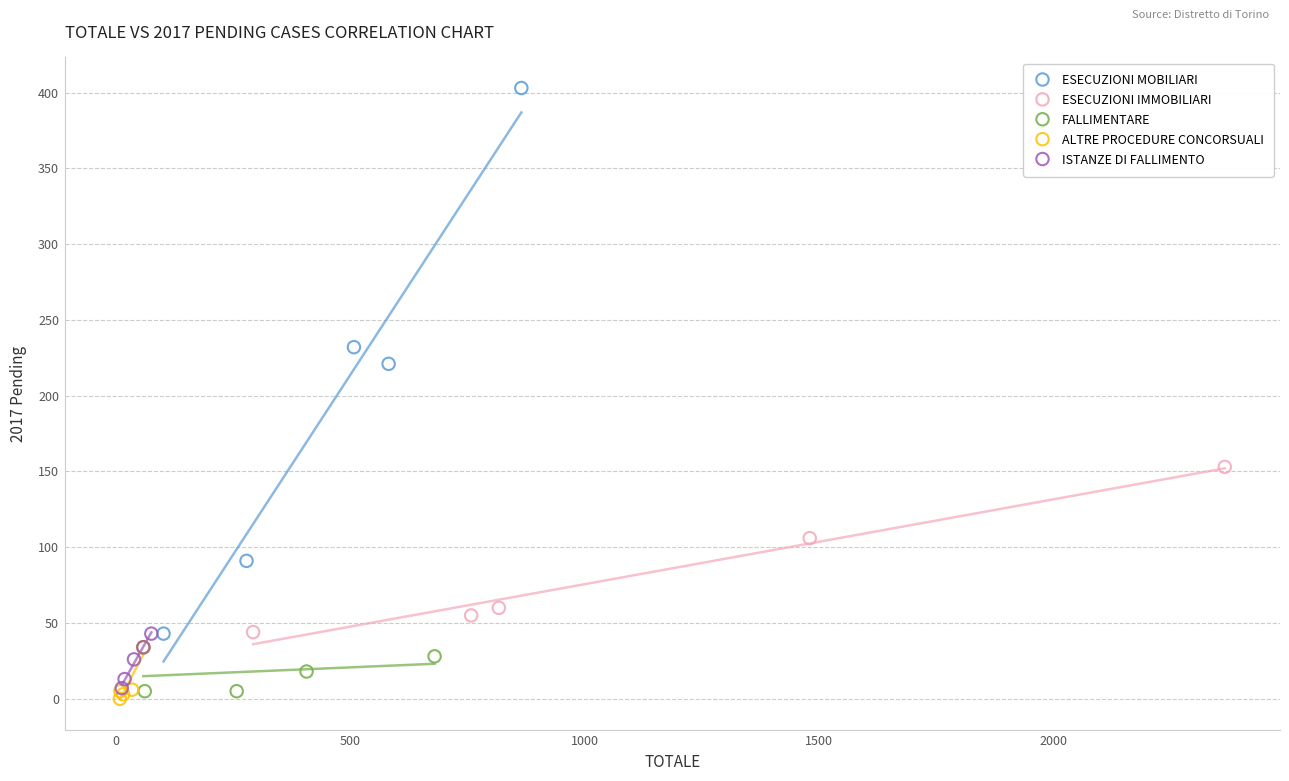

Which series contains the highest Y value?

ESECUZIONI MOBILIARI